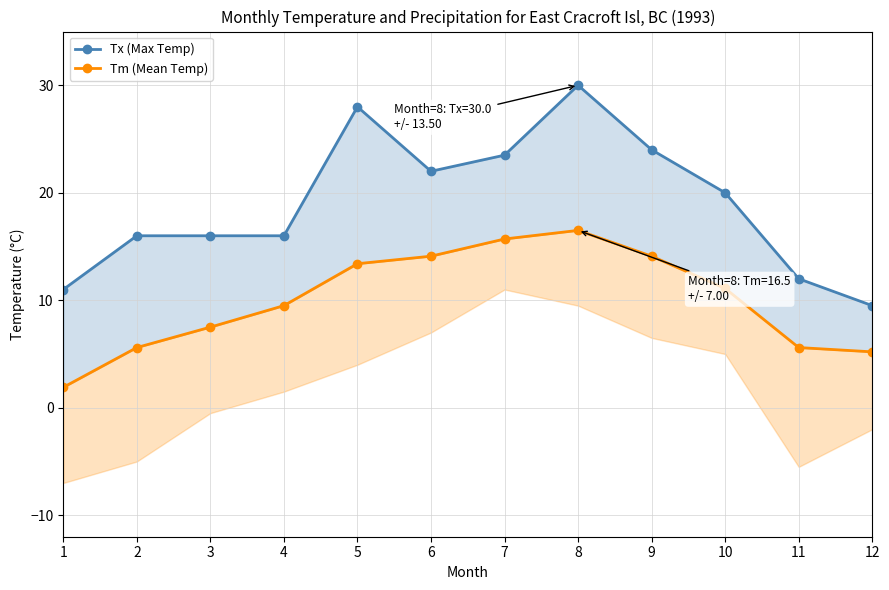

Is this an area chart (filled region under the line)?

No